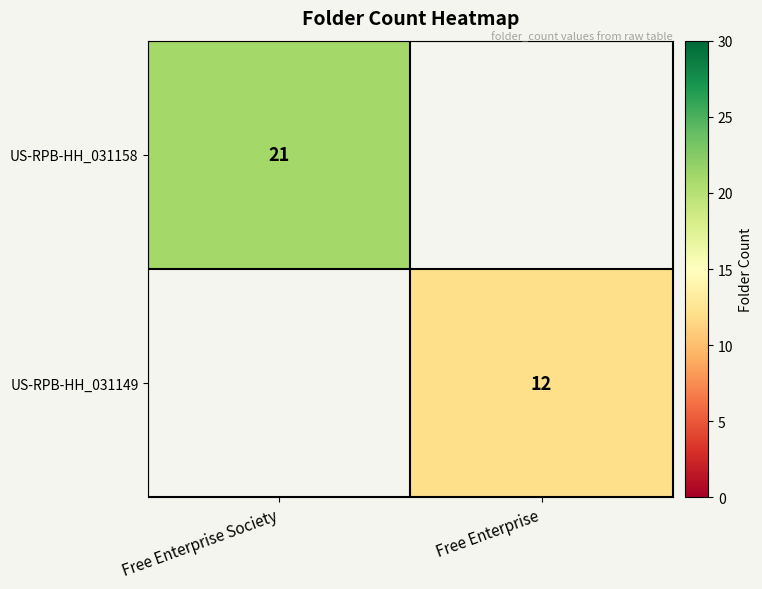

The US-RPB-HH_031158 series shows 35 at Free Enterprise Society. True or false?

False